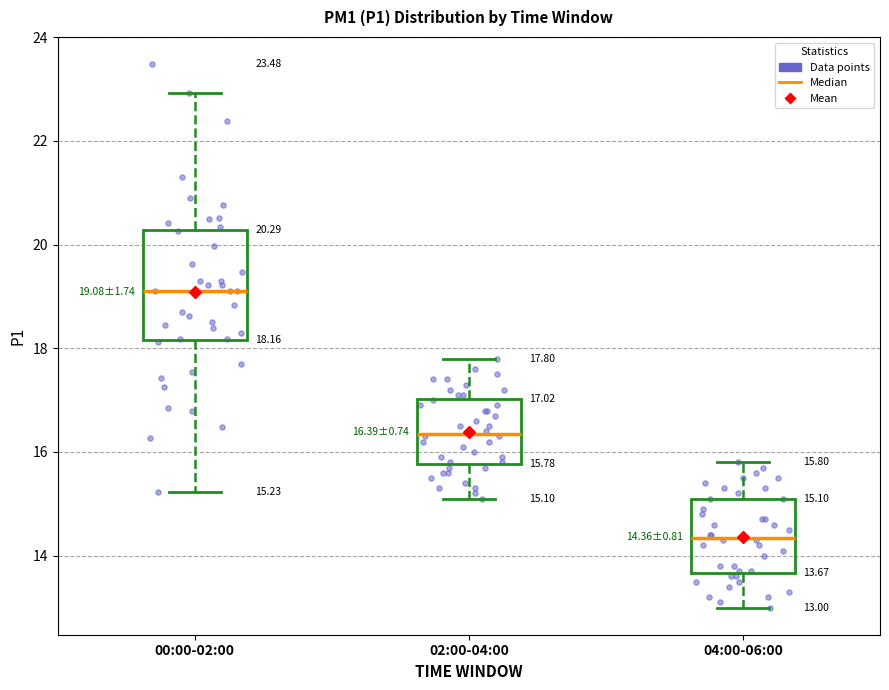

Which box is the tallest, from its lower edge to its upper edge?

00:00-02:00